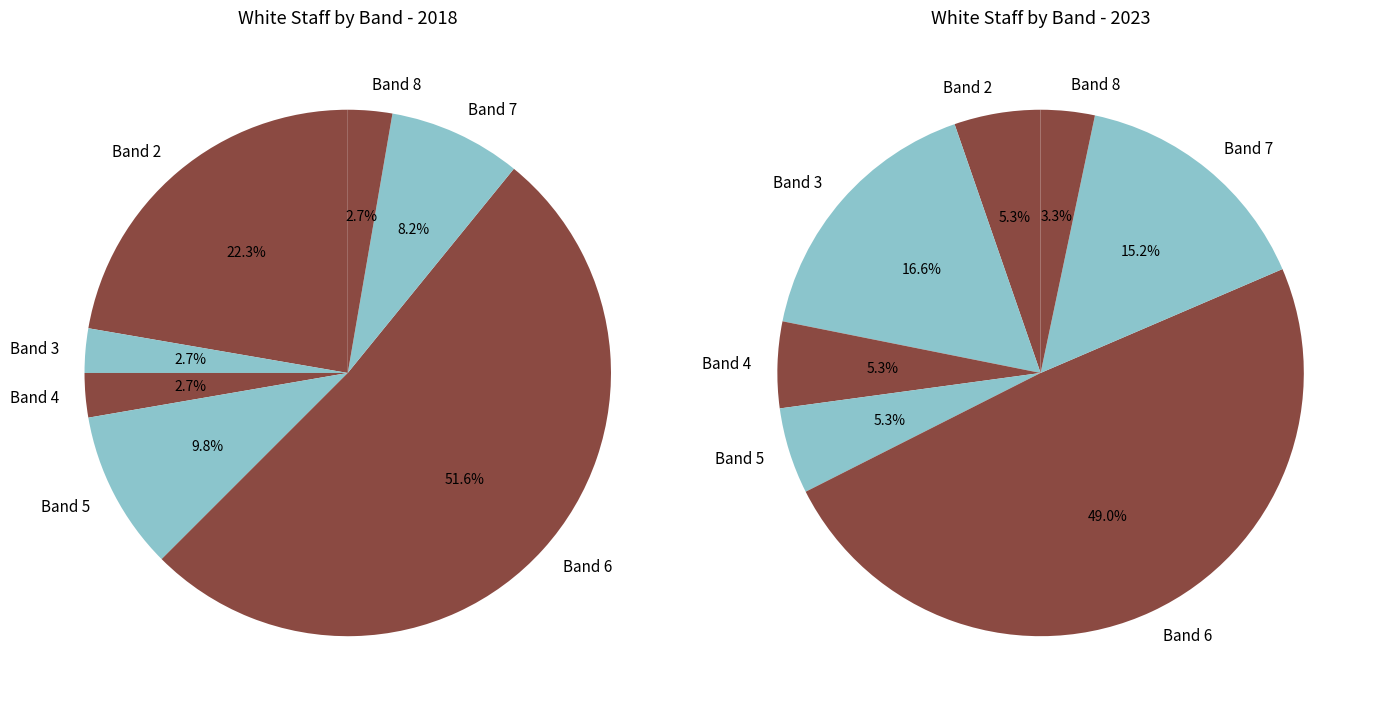

Which slice represents more than half of the pie?

Band 6